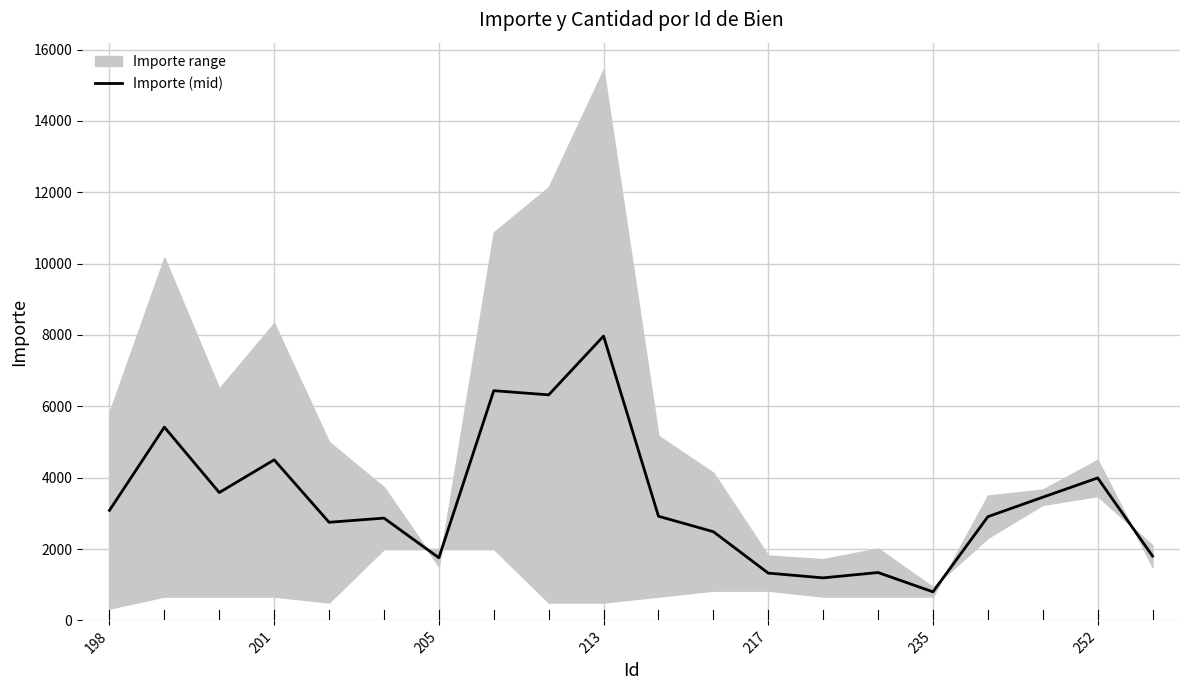

What is the average value?

3345.1